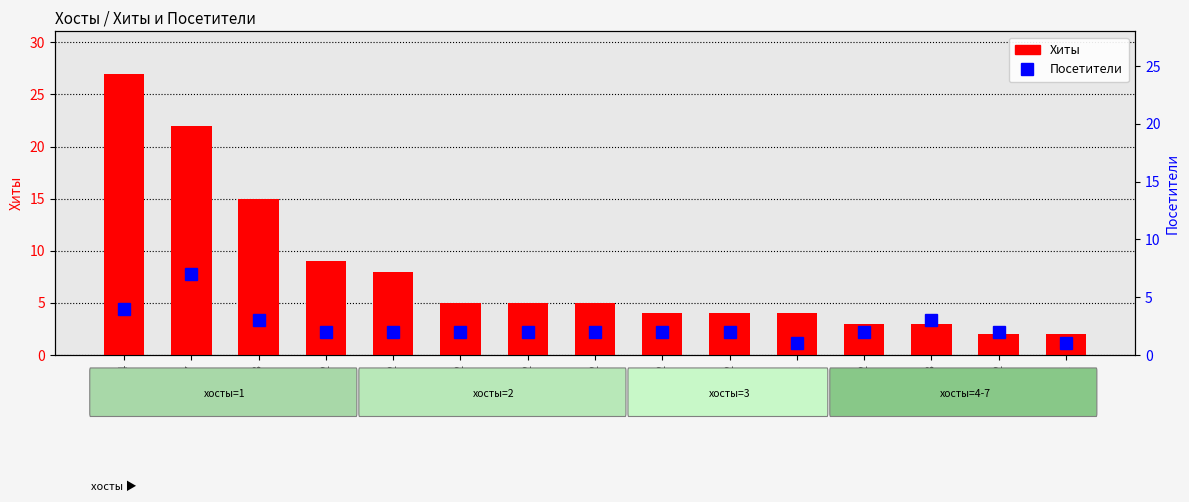

What is the label of the 11th bar from the left?

1